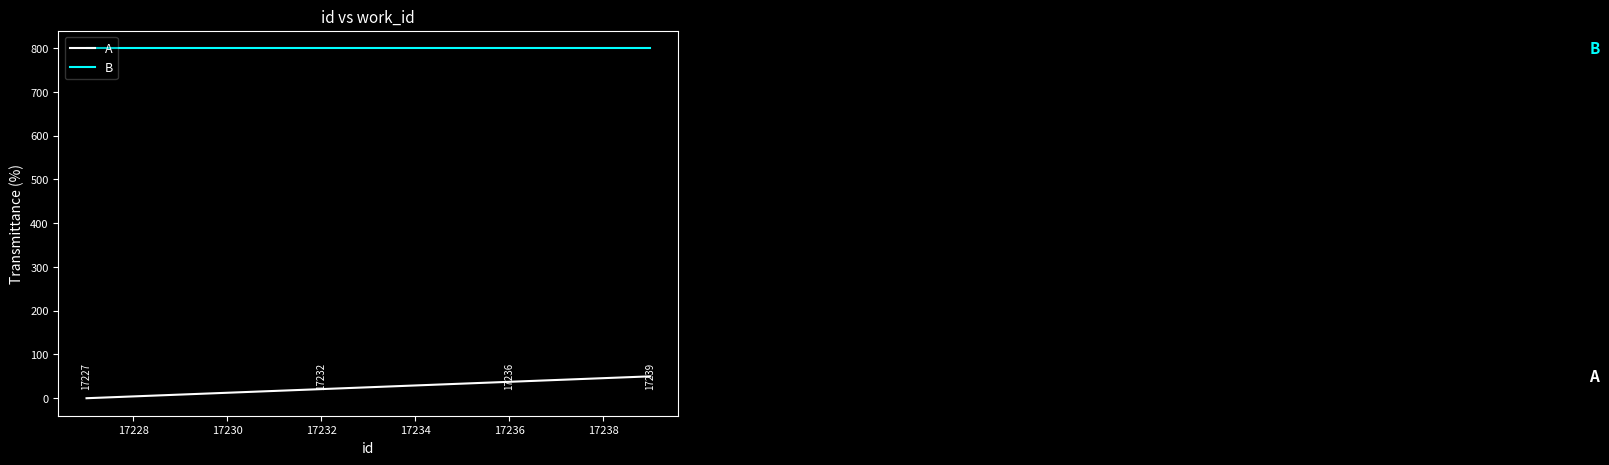

What is the maximum value shown in the chart?

800.0